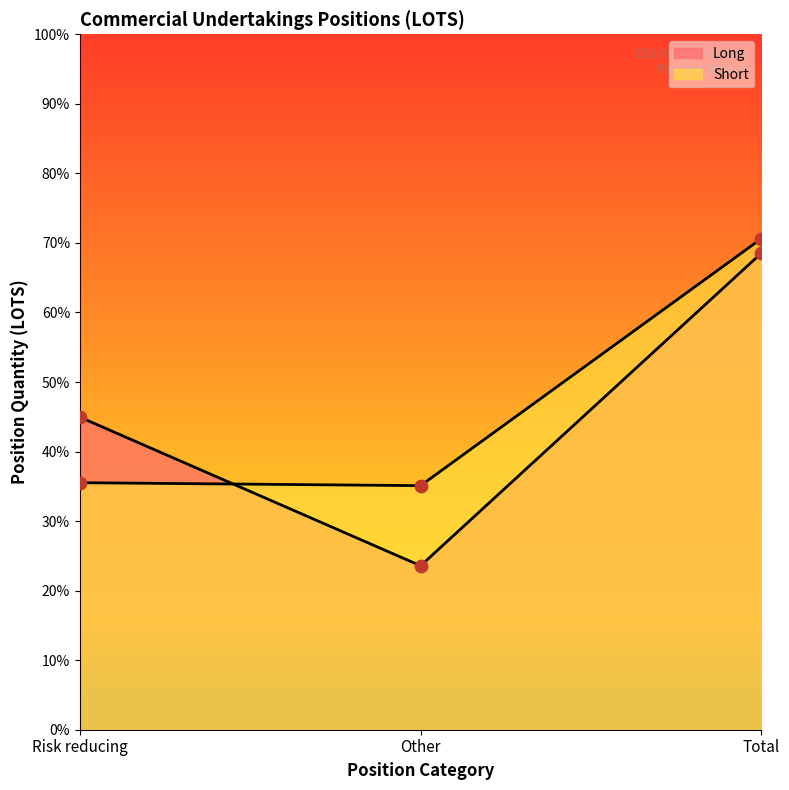

What is the total value across all series at Risk reducing?

36214.4